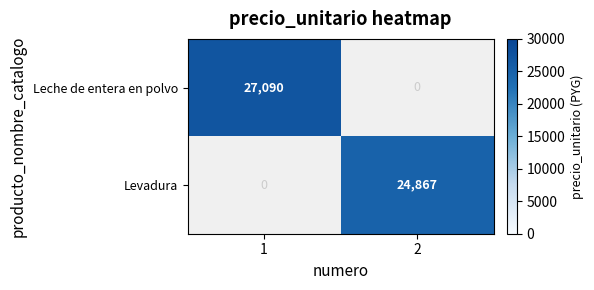

Which label corresponds to the largest value in the chart?

1